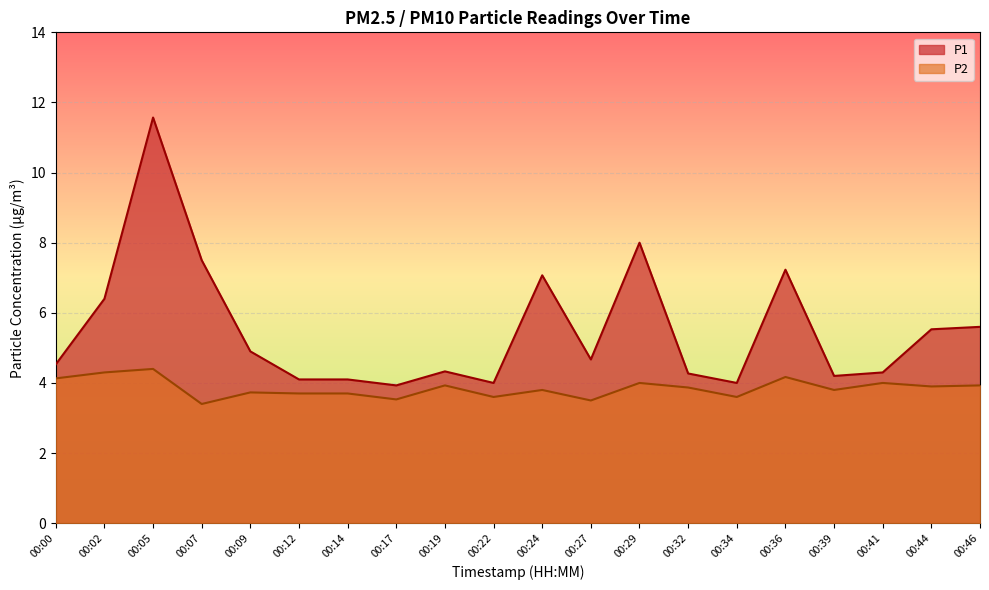

Does the chart display data point markers on the line(s)?

No